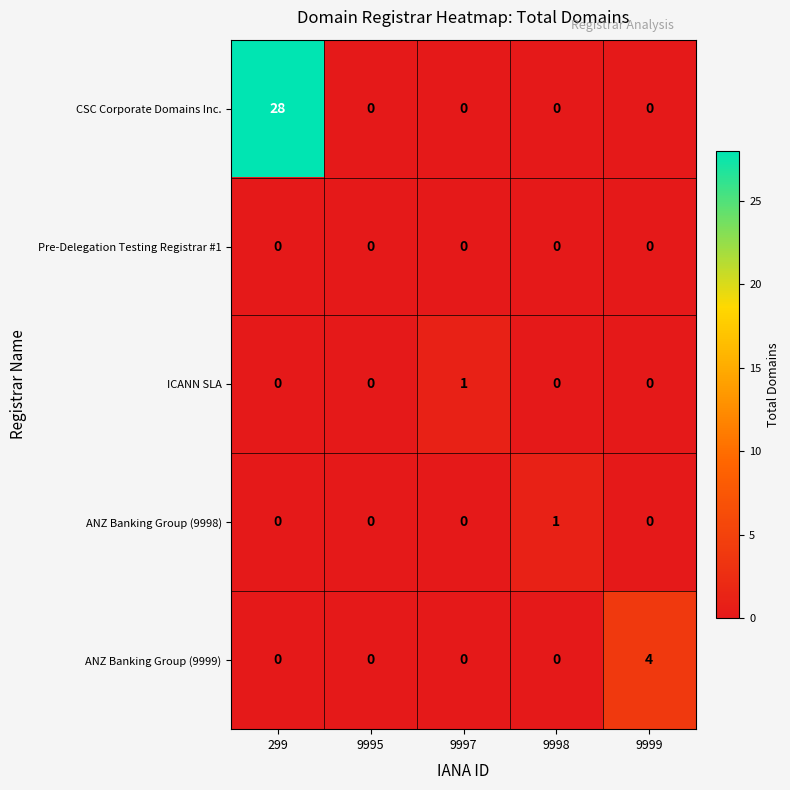

True or false: ICANN SLA has a value of 0 at 299.

True